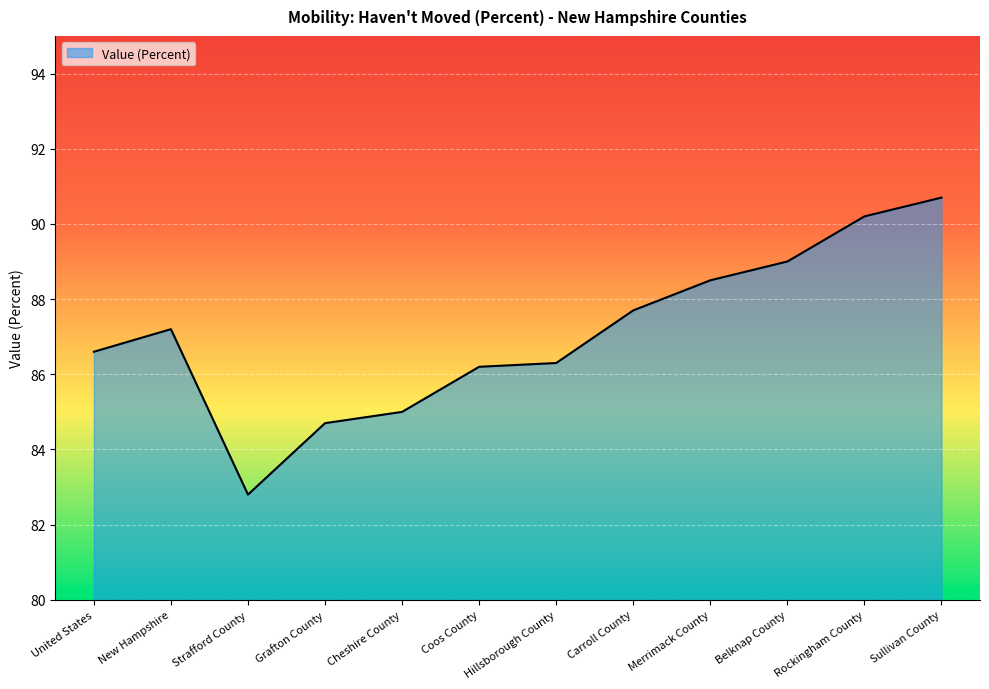

At which label does the data first exceed 87?

New Hampshire